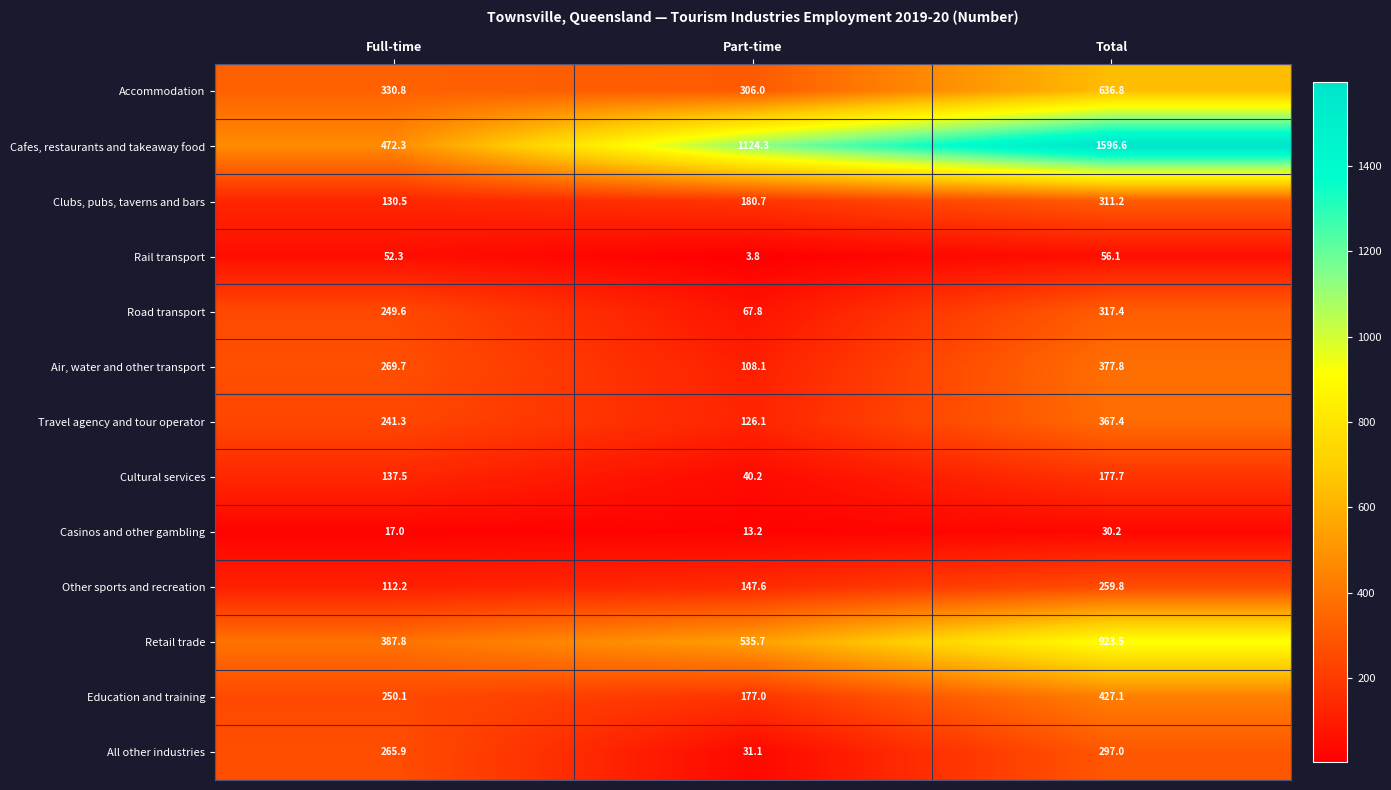

What is the total value across all series at Full-time?

2917.0